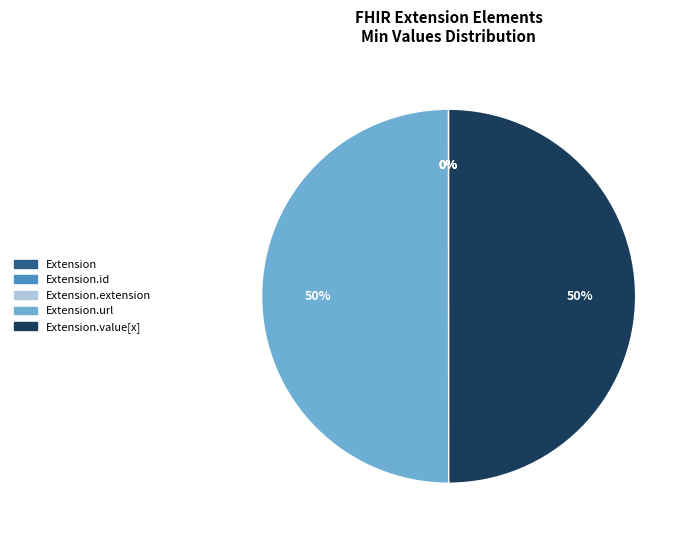

To the nearest percent, what is the average slice percentage?

20%